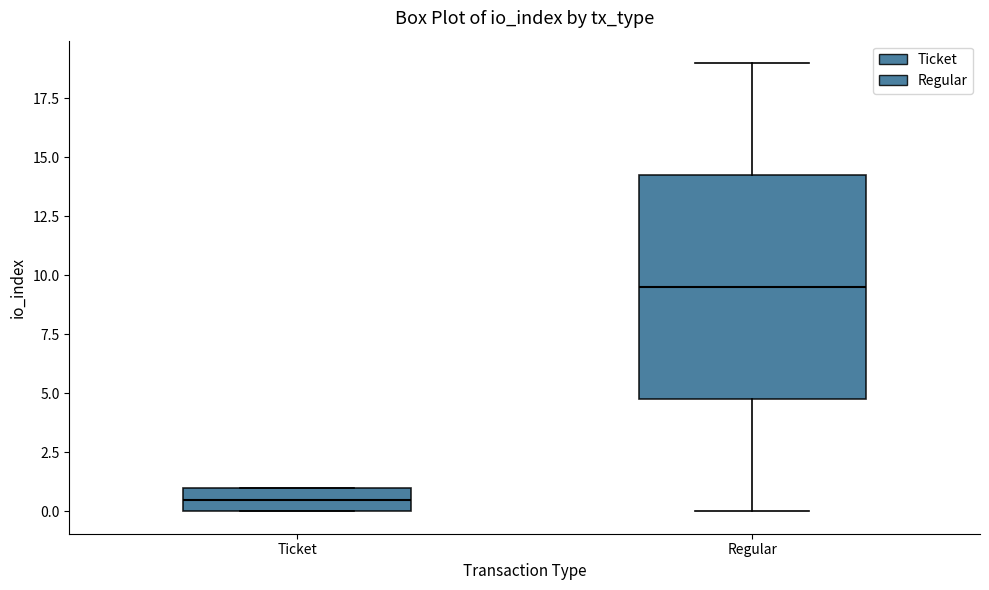

Where is the lower edge of the box for Regular on the y-axis? The values are not printed on the chart, so give them approximately, as read against the axis.

5.0